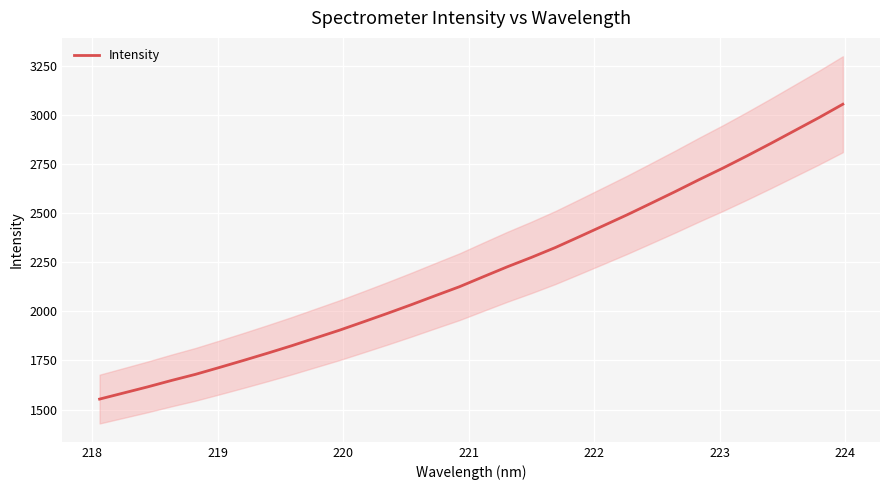

What is the minimum value for Intensity?

1553.1